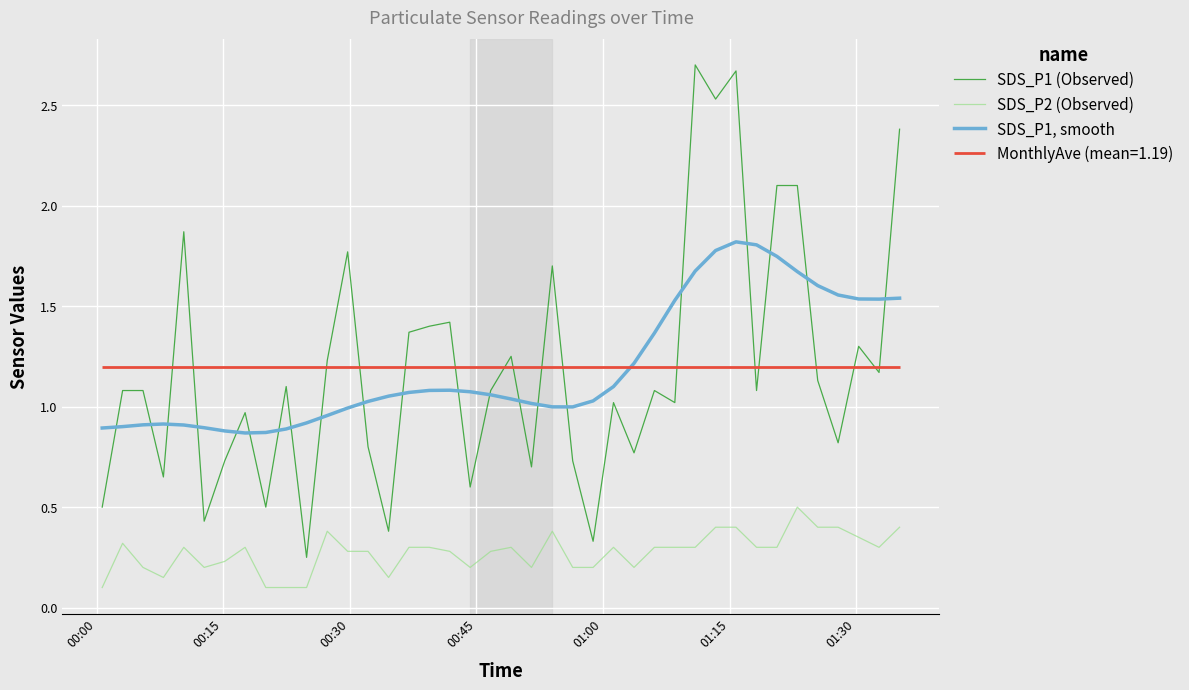

Reading right to left, list all the values displayed in this chart.

SDS_P1 (Observed): 2.4	1.2	1.3	0.8	1.1	2.1	2.1	1.1	2.7	2.5	2.7	1.0	1.1	0.8	1.0	0.3	0.7	1.7	0.7	1.2	1.1	0.6	1.4	1.4	1.4	0.4	0.8	1.8	1.2	0.2	1.1	0.5	1.0	0.7	0.4	1.9	0.7	1.1	1.1	0.5
SDS_P2 (Observed): 0.4	0.3	0.3	0.4	0.4	0.5	0.3	0.3	0.4	0.4	0.3	0.3	0.3	0.2	0.3	0.2	0.2	0.4	0.2	0.3	0.3	0.2	0.3	0.3	0.3	0.1	0.3	0.3	0.4	0.1	0.1	0.1	0.3	0.2	0.2	0.3	0.1	0.2	0.3	0.1
SDS_P1, smooth: 1.5	1.5	1.5	1.6	1.6	1.7	1.7	1.8	1.8	1.8	1.7	1.5	1.4	1.2	1.1	1.0	1.0	1.0	1.0	1.0	1.1	1.1	1.1	1.1	1.1	1.1	1.0	1.0	1.0	0.9	0.9	0.9	0.9	0.9	0.9	0.9	0.9	0.9	0.9	0.9